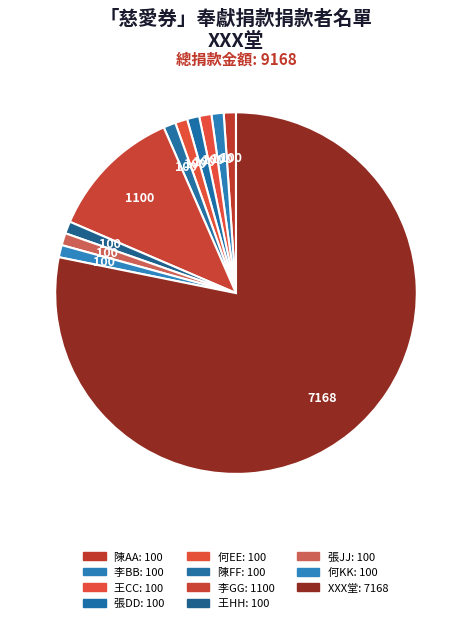

What percentage is NOT represented by 張JJ?

98.9%